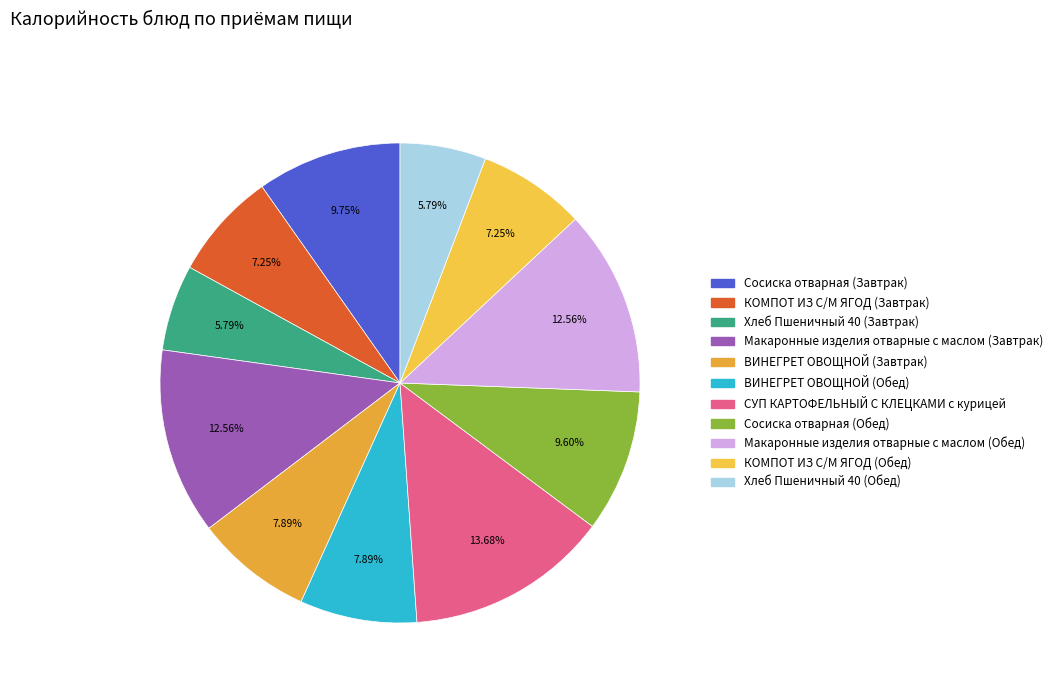

How many slices are in this pie chart?

11